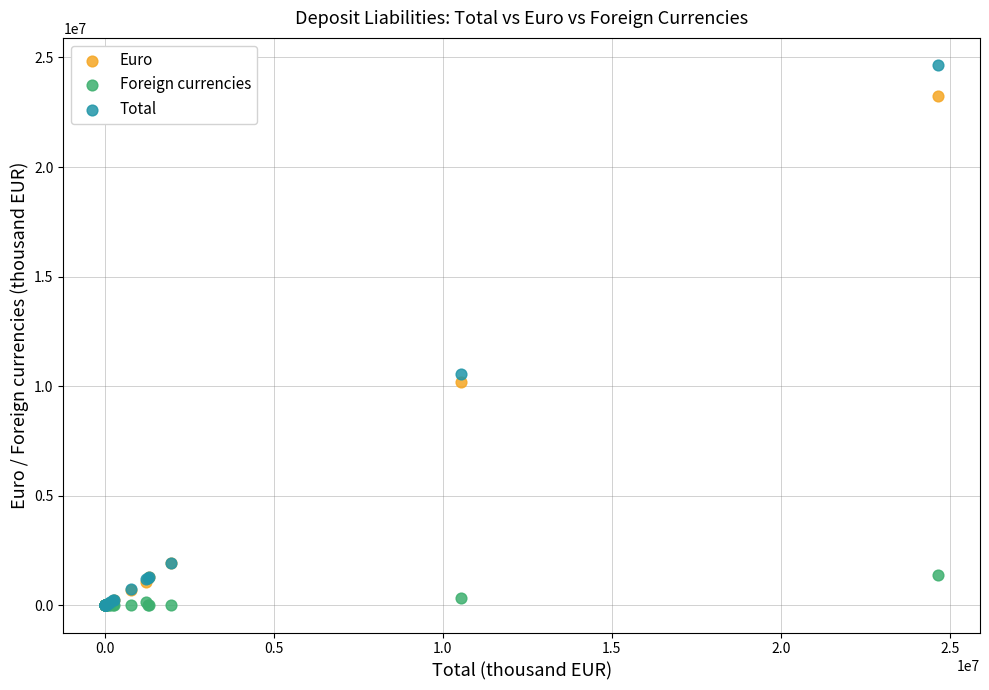

In the Total series, what Y value is closest to 12330344?

10545802